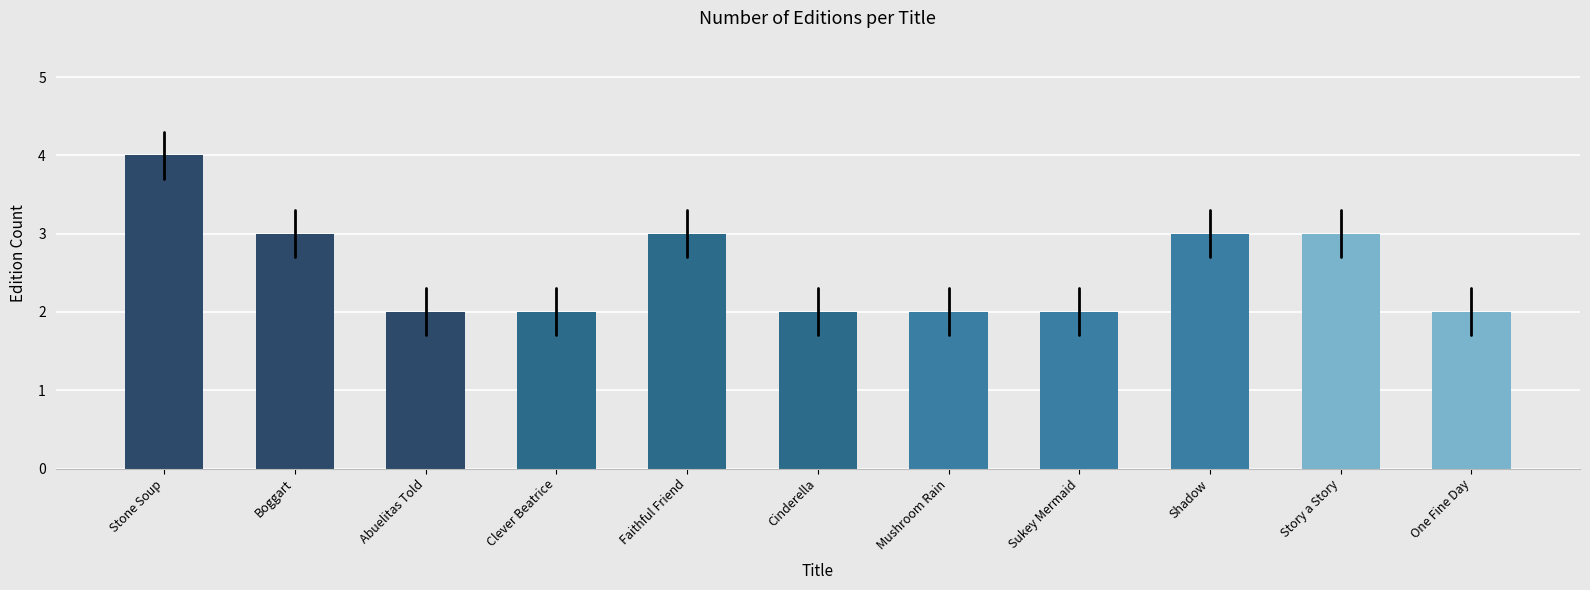

Reading left to right, extract all data points from this chart.

4	3	2	2	3	2	2	2	3	3	2